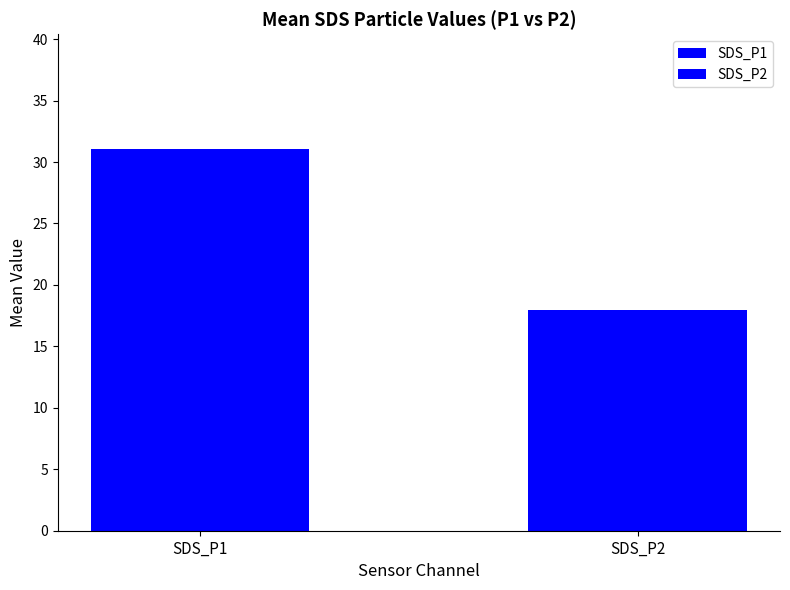

Are the bars grouped side by side (vs. stacked)?

Yes